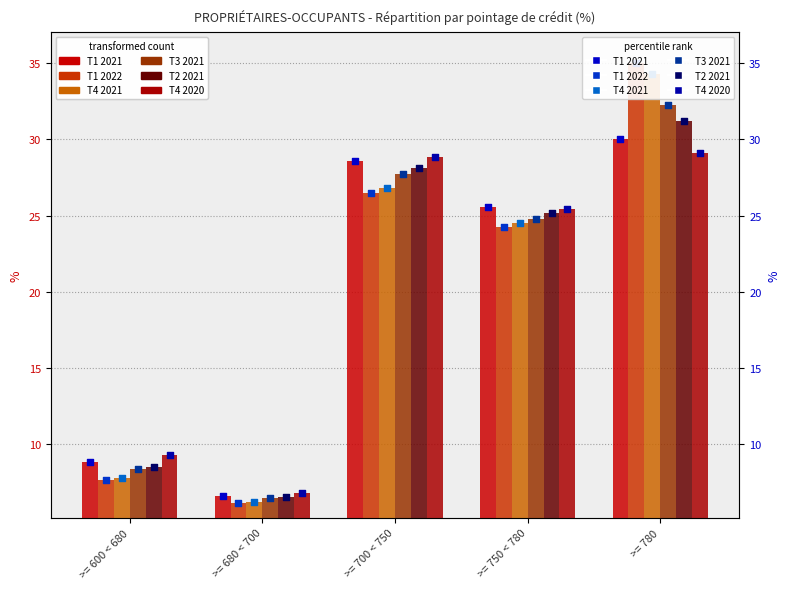

Which series has the largest Y range (max minus min)?

T1 2022